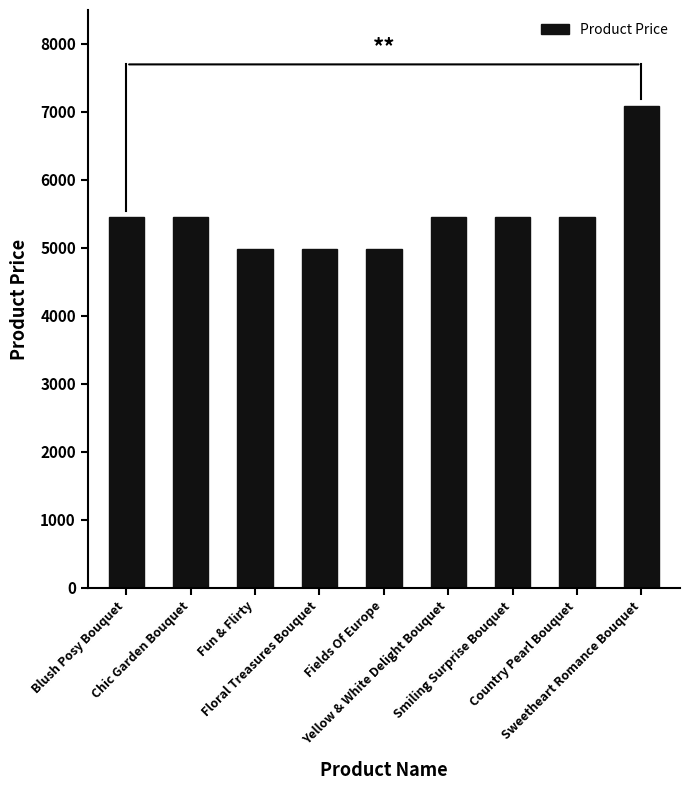

How many bars are there in total?

9